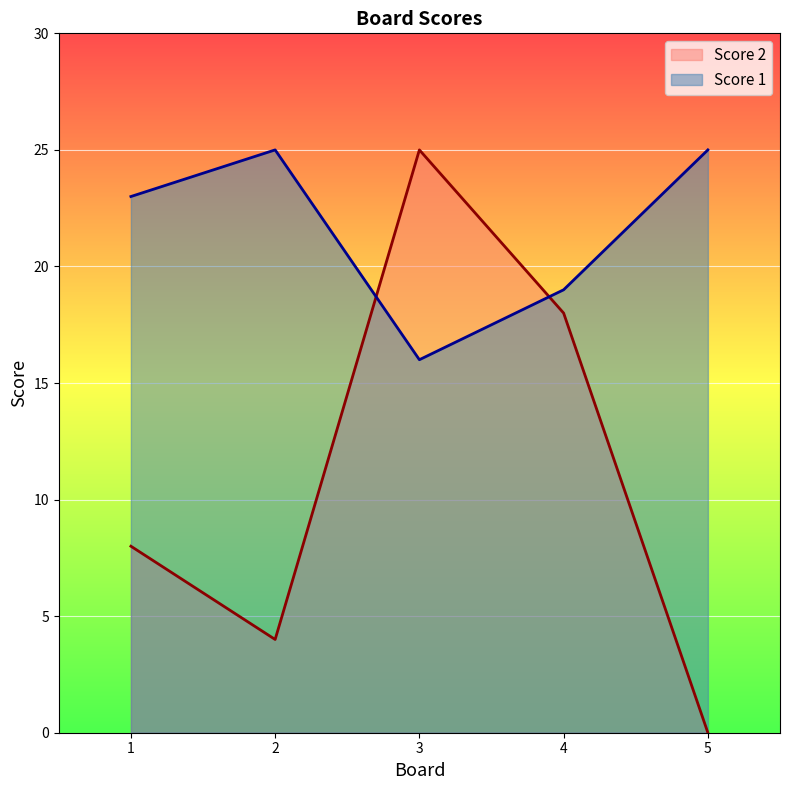

How many distinct data groups are displayed?

2